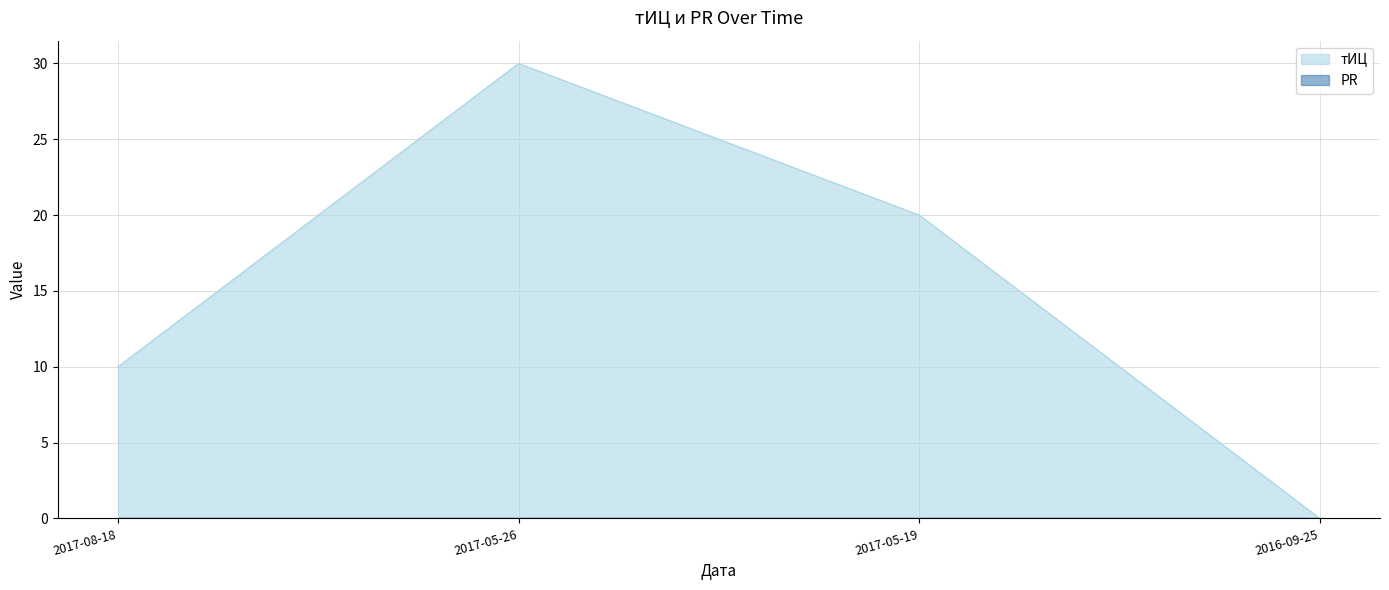

The value at 2017-05-19 is 20. True or false?

True